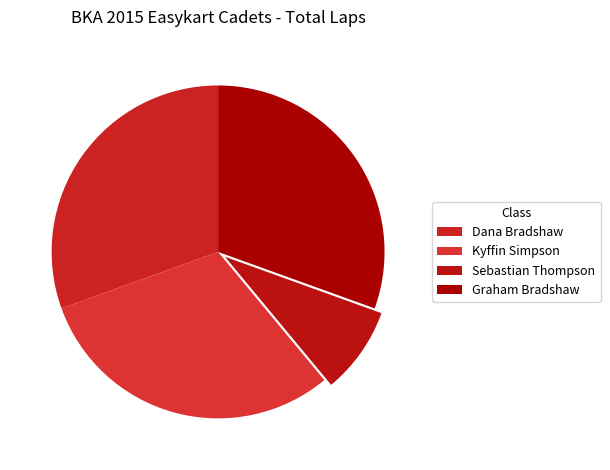

Count the number of slices in the pie.

4